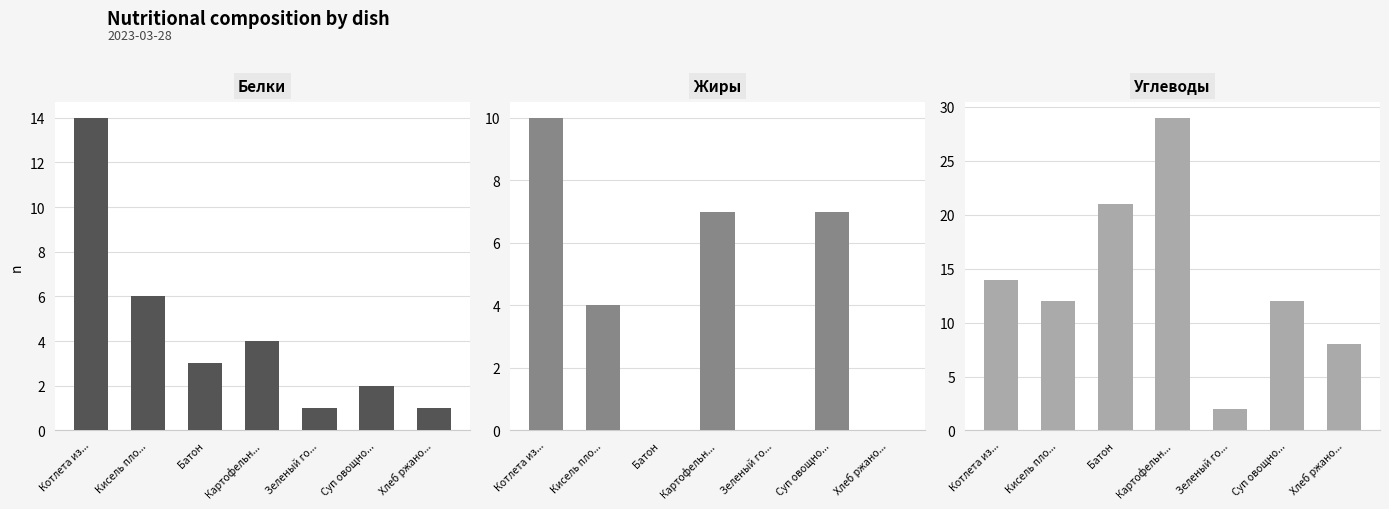

How many data points in Углеводы are less than 12?

2